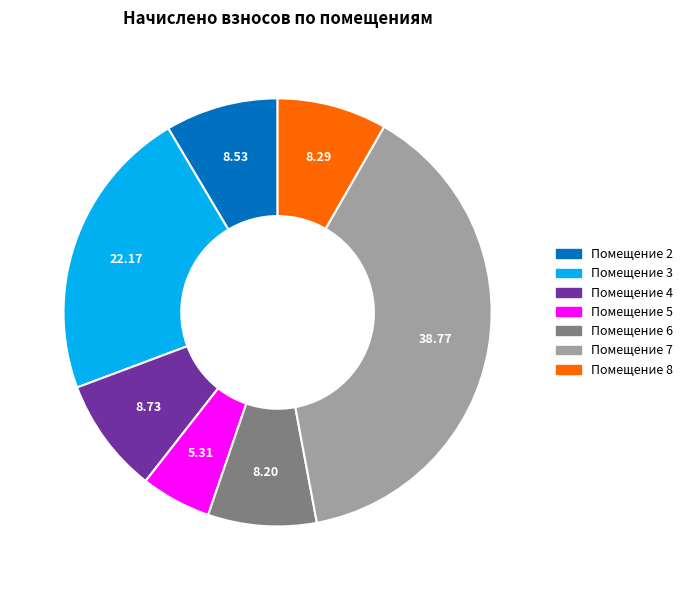

How many segments does this pie chart have?

7